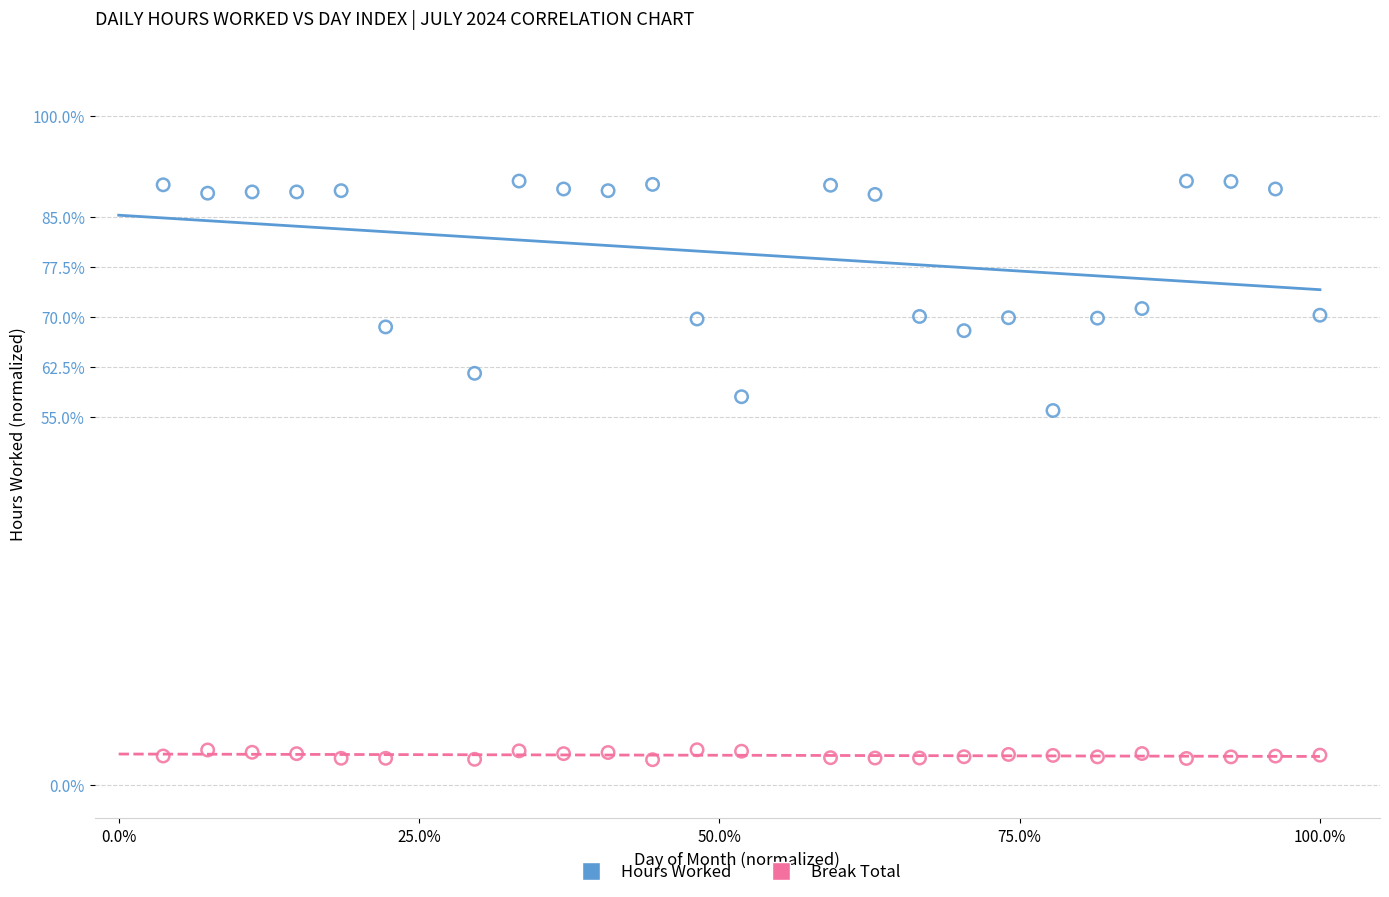

What are all the series names shown in the legend?

Hours Worked, Break Total